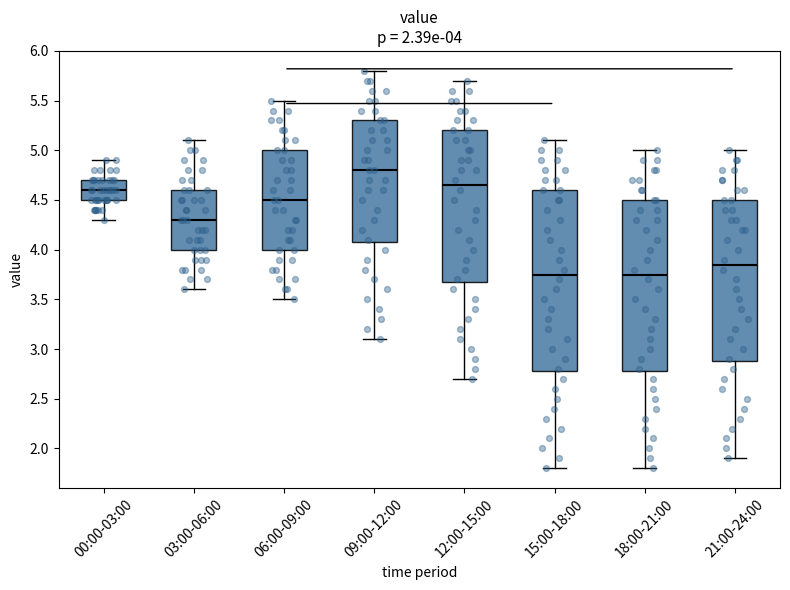

Comparing the boxes themselves (not the whiskers), which one is the tallest?

15:00-18:00